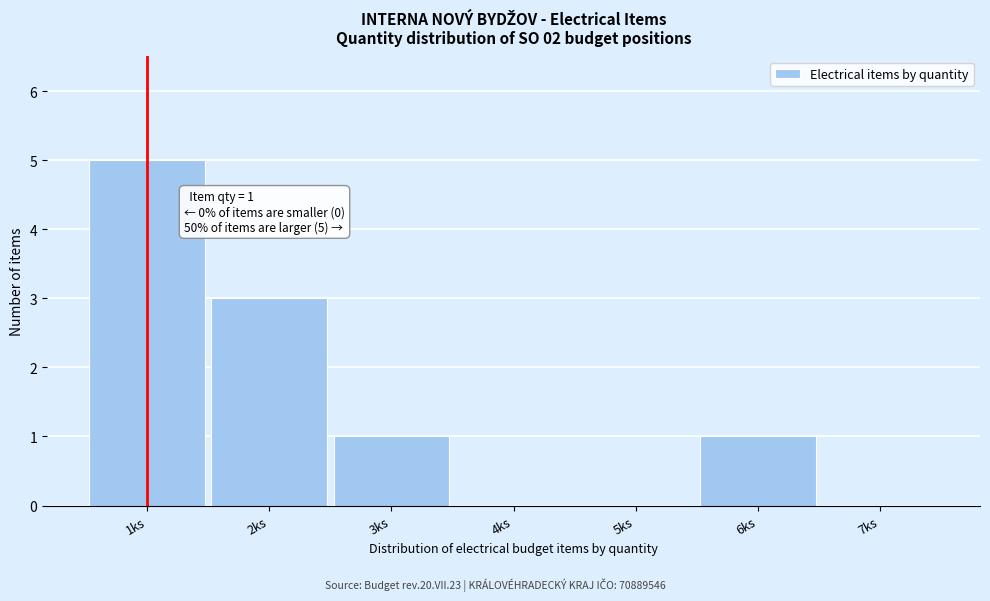

Over which range of the x-axis is the bar tallest?

0.5 to 1.5